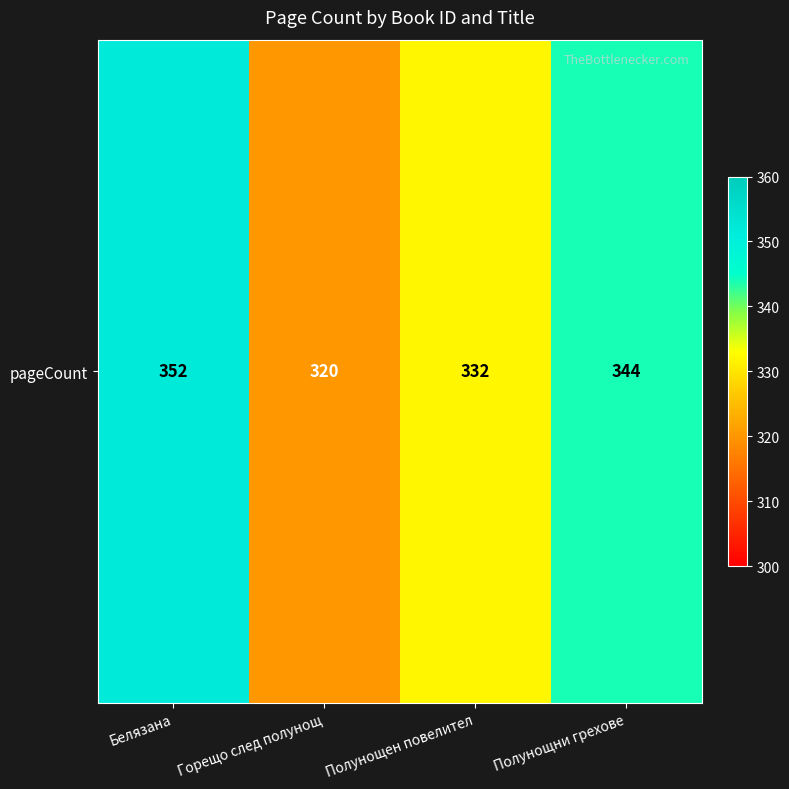

At which category does the chart reach its minimum across all series?

Горещо след полунощ